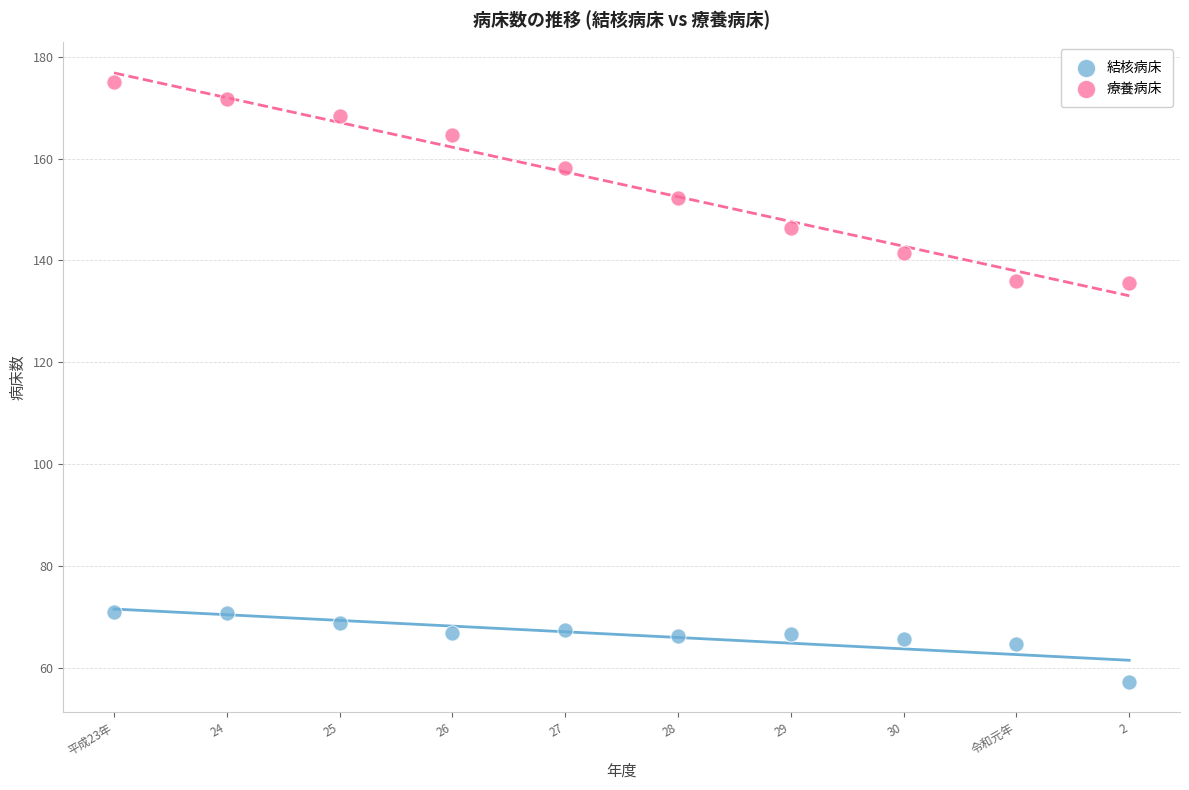

Across all data points, what is the range of Y values (max minus min)?

117.9